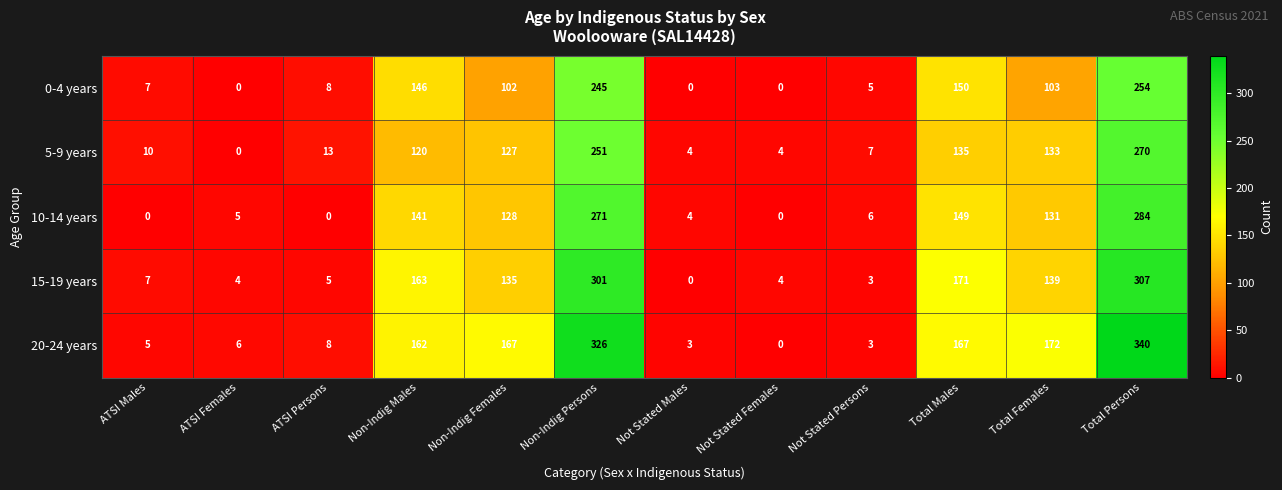

What is the total value across all series at Non-Indig Males?

732